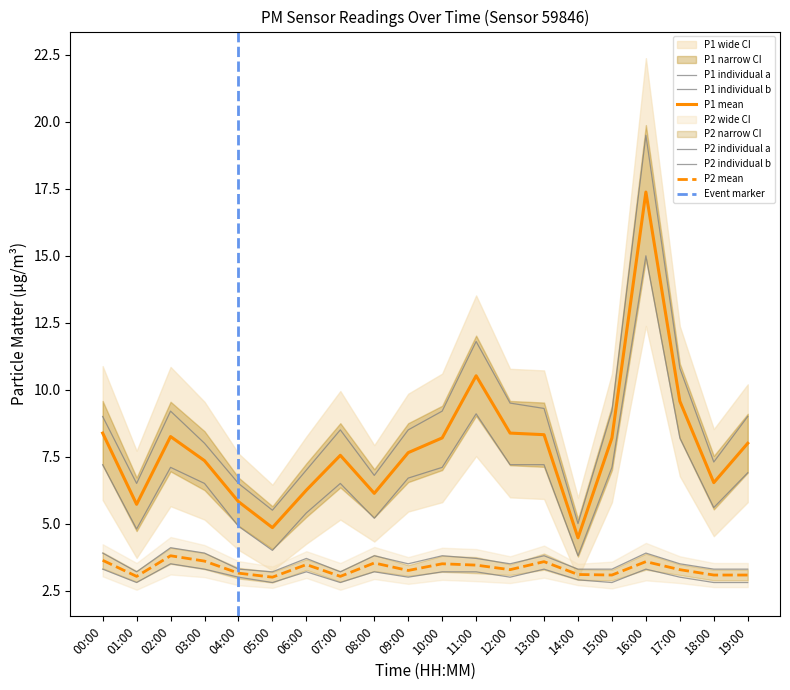

What is the total value across all series at 18:00?

9.6